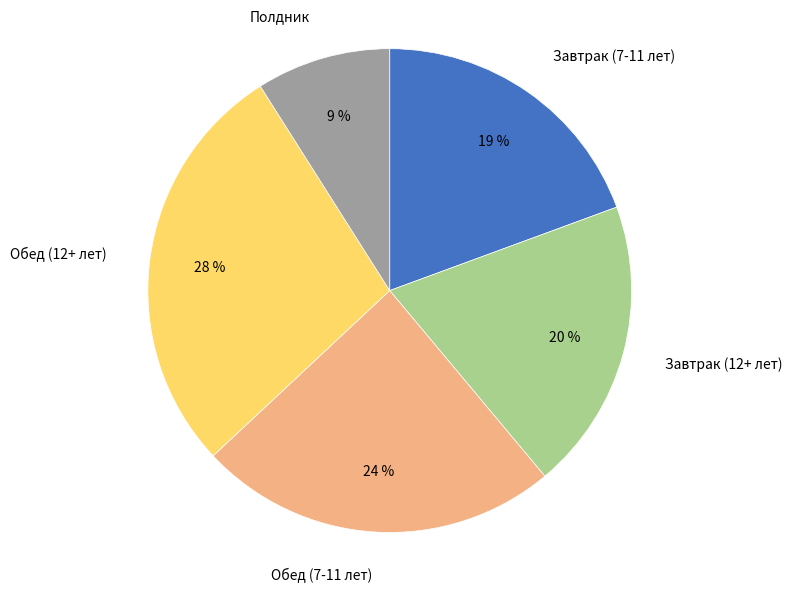

Count the number of slices in the pie.

5